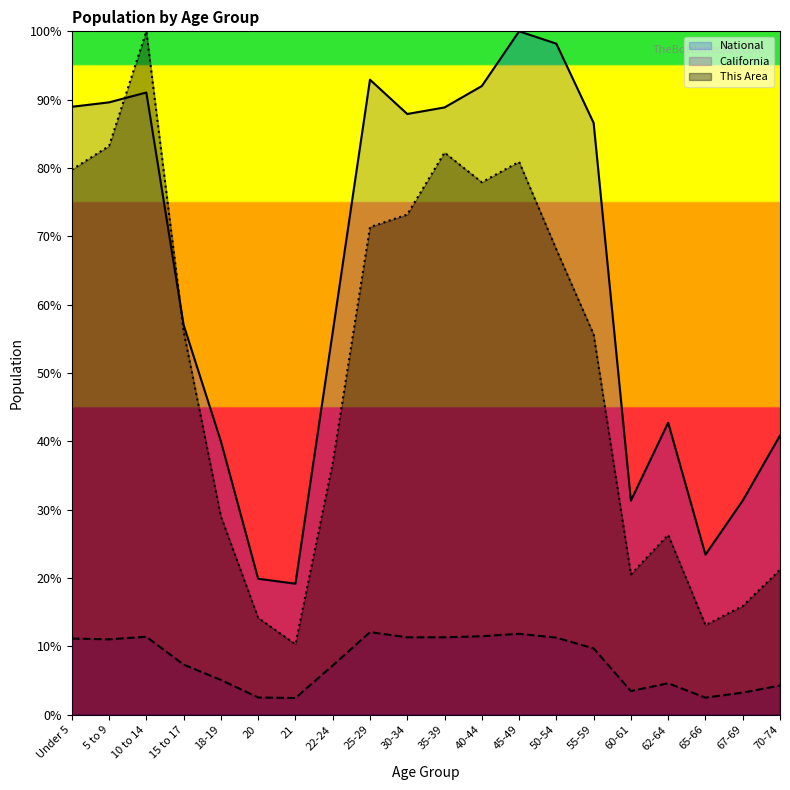

How many interior local peaks does the California series have?

4